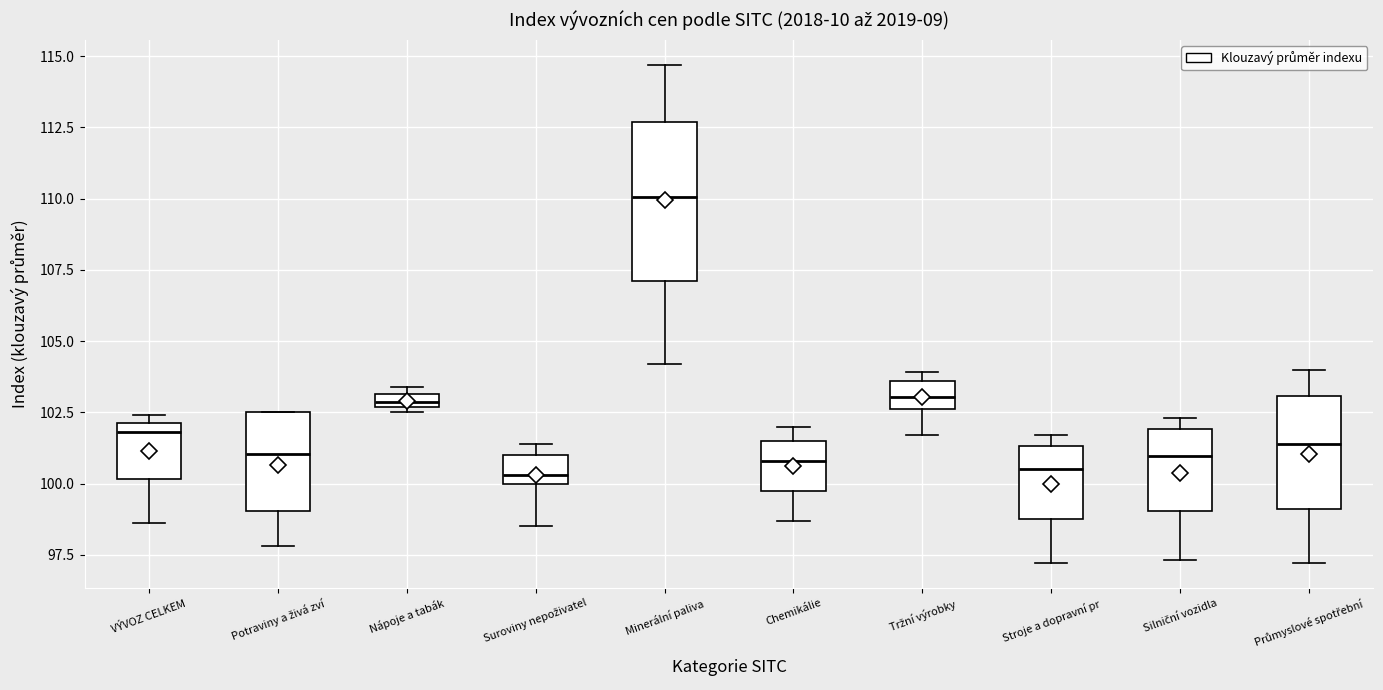

Which box is the tallest, from its lower edge to its upper edge?

Minerální paliva